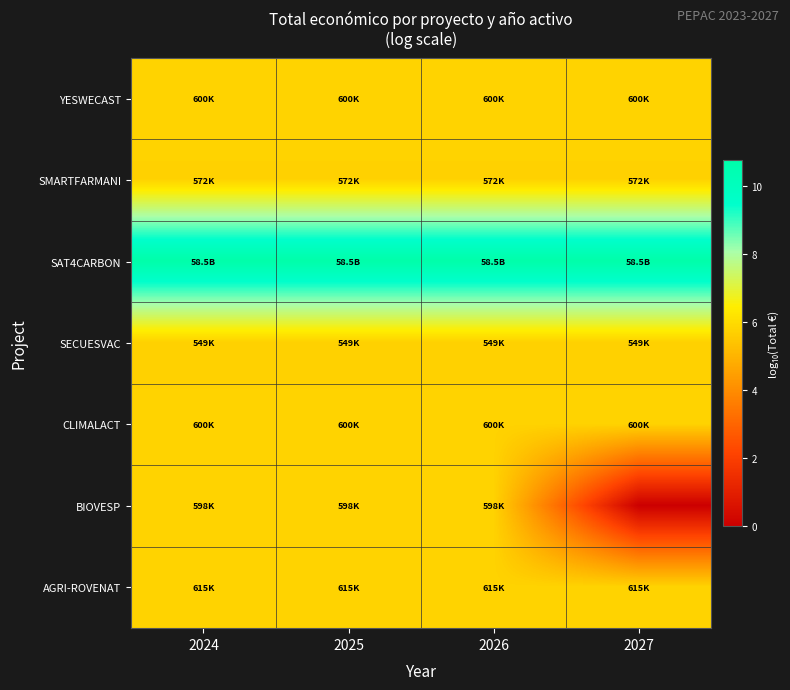

Reading left to right, extract all data points from this chart.

YESWECAST: 2024=5.8	2025=5.8	2026=5.8	2027=5.8
SMARTFARMANI: 2024=5.8	2025=5.8	2026=5.8	2027=5.8
SAT4CARBON: 2024=10.8	2025=10.8	2026=10.8	2027=10.8
SECUESVAC: 2024=5.7	2025=5.7	2026=5.7	2027=5.7
CLIMALACT: 2024=5.8	2025=5.8	2026=5.8	2027=5.8
BIOVESP: 2024=5.8	2025=5.8	2026=5.8	2027=0.0
AGRI-ROVENAT: 2024=5.8	2025=5.8	2026=5.8	2027=5.8